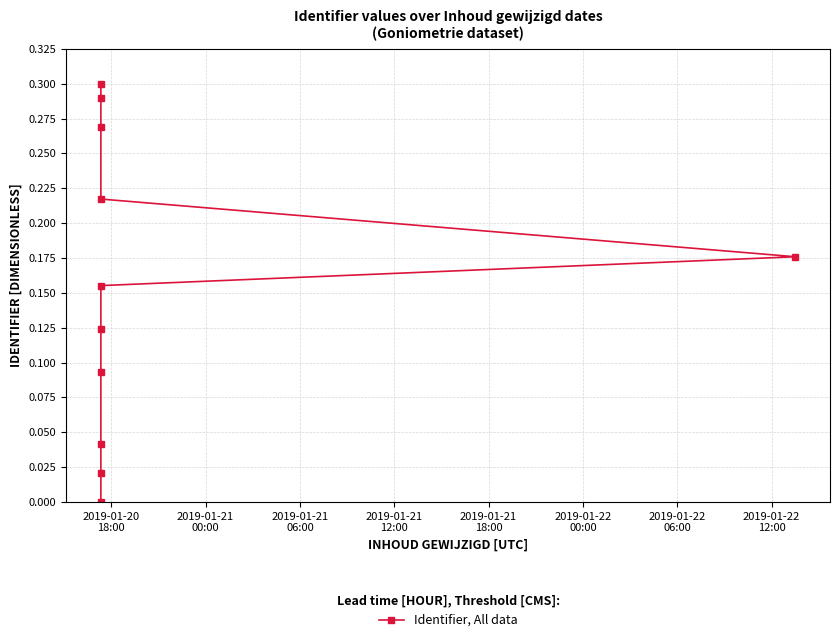

What is the value of the 4th point from the left?

0.1